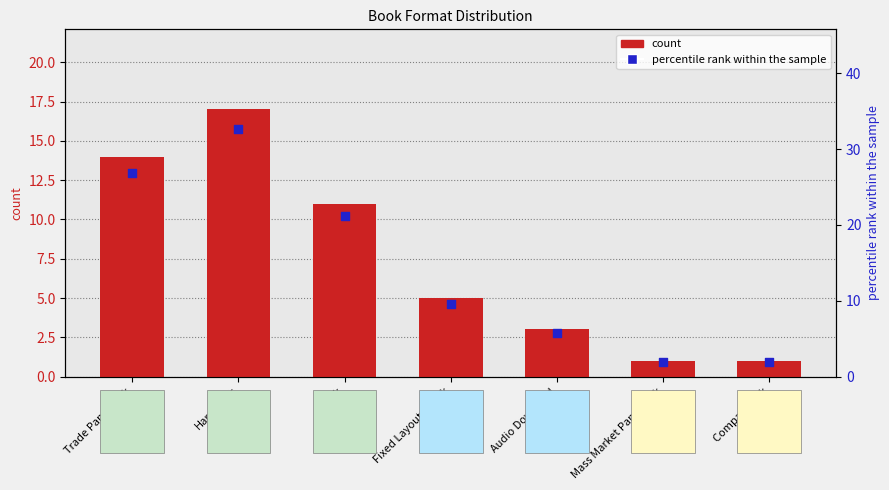

Which series contains the lowest Y value?

count